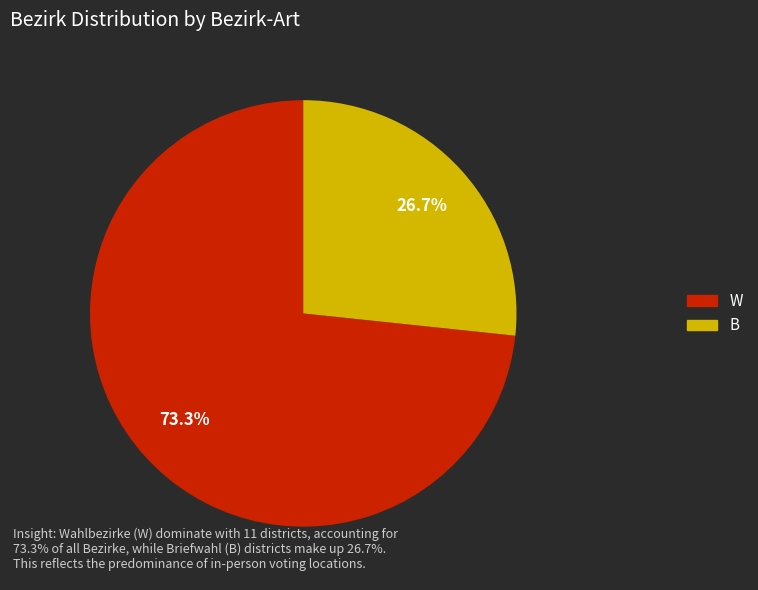

Rank the categories by value from lowest to highest.

B, W